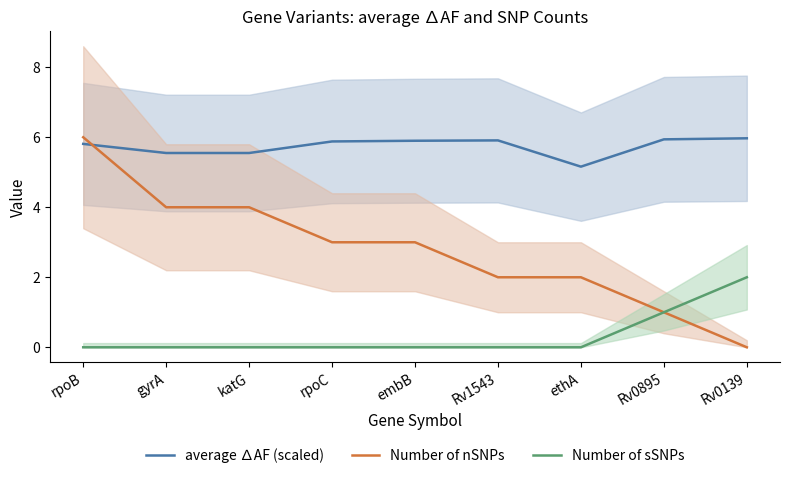

Which series has the widest spread of values?

Number of nSNPs